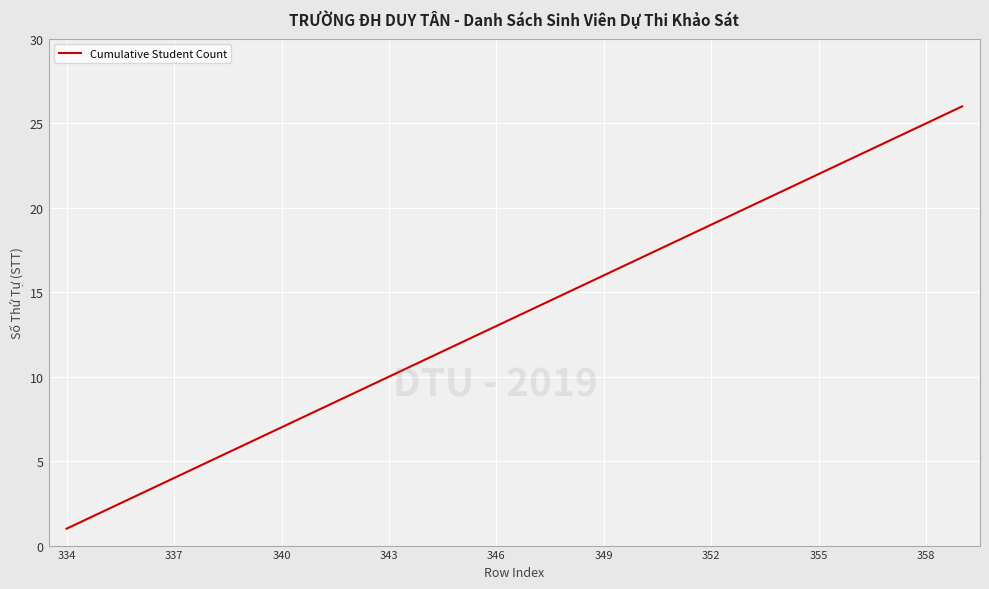

What is the greatest value displayed?

26